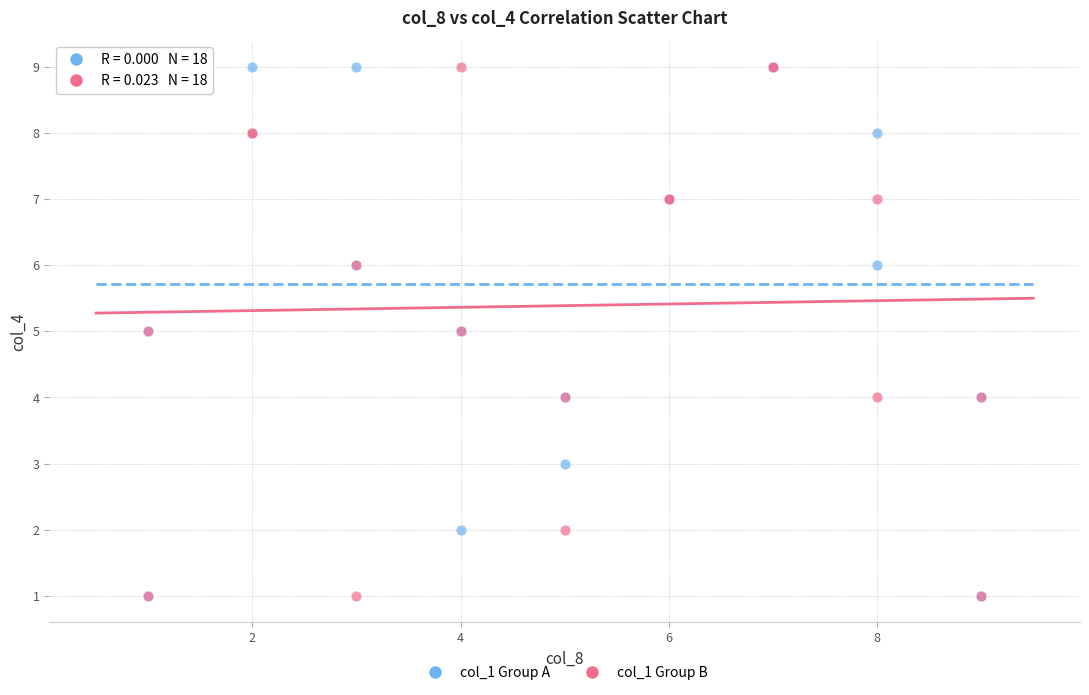

What are all the series names shown in the legend?

col_1 Group A, col_1 Group B